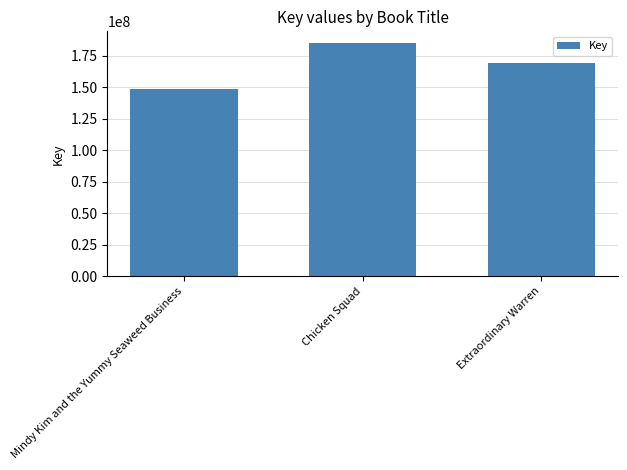

How many categories are shown in the chart?

3